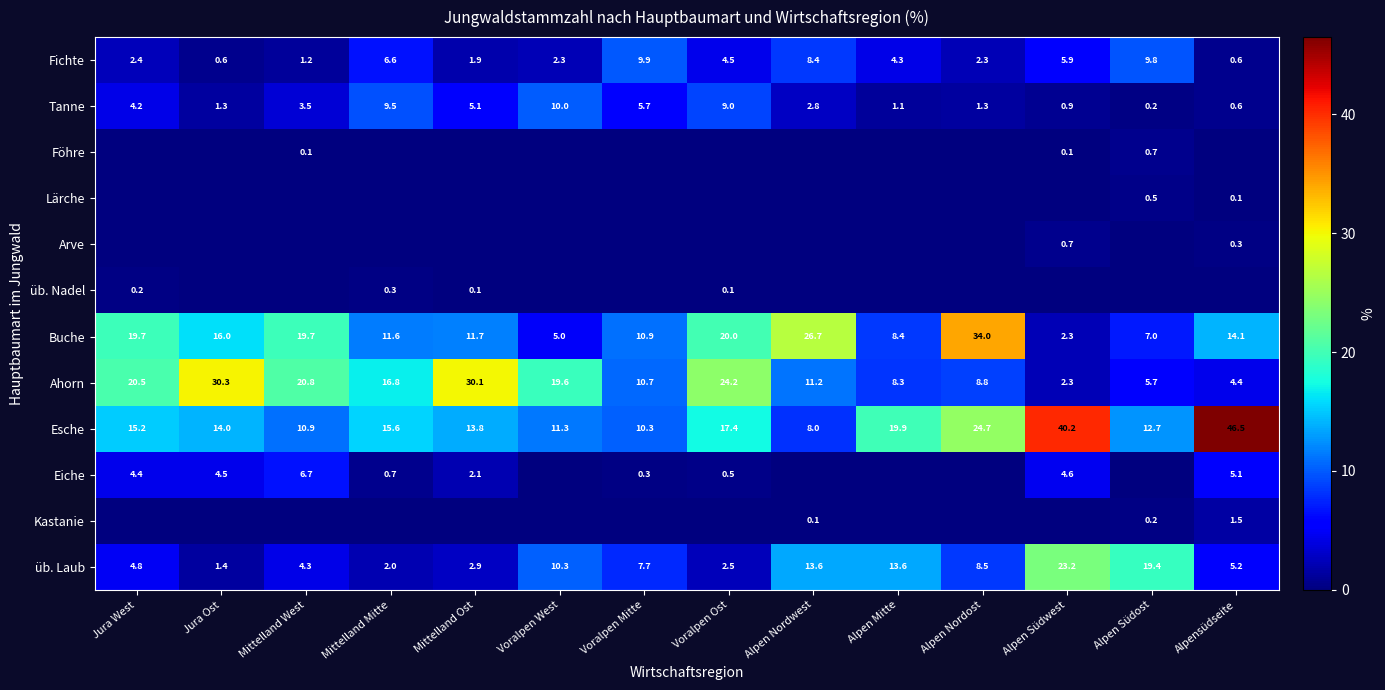

What is the difference between the Fichte values at Alpen Nordwest and Jura West?

6.0